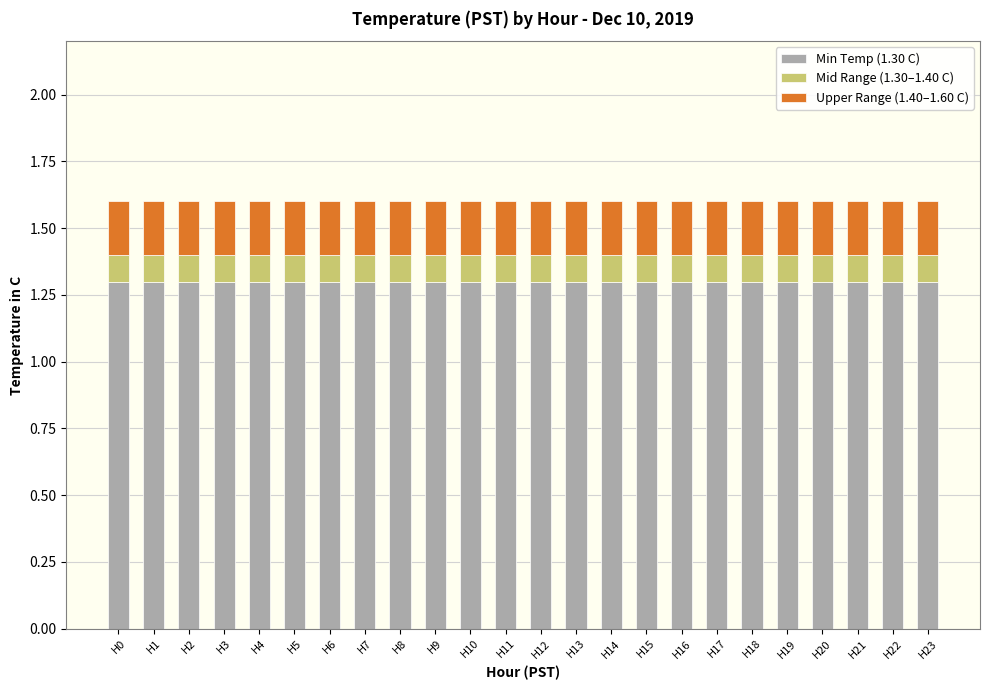

The value of Min Temp (1.30 C) at H3 is 1.3. True or false?

True